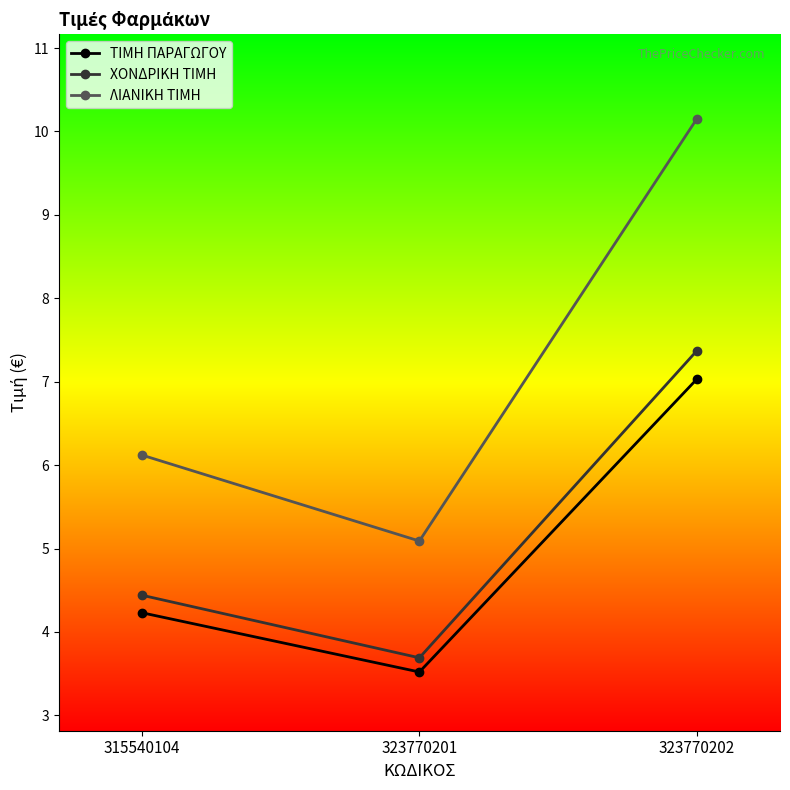

What is the spread (max minus min) of values at 323770201?

1.6